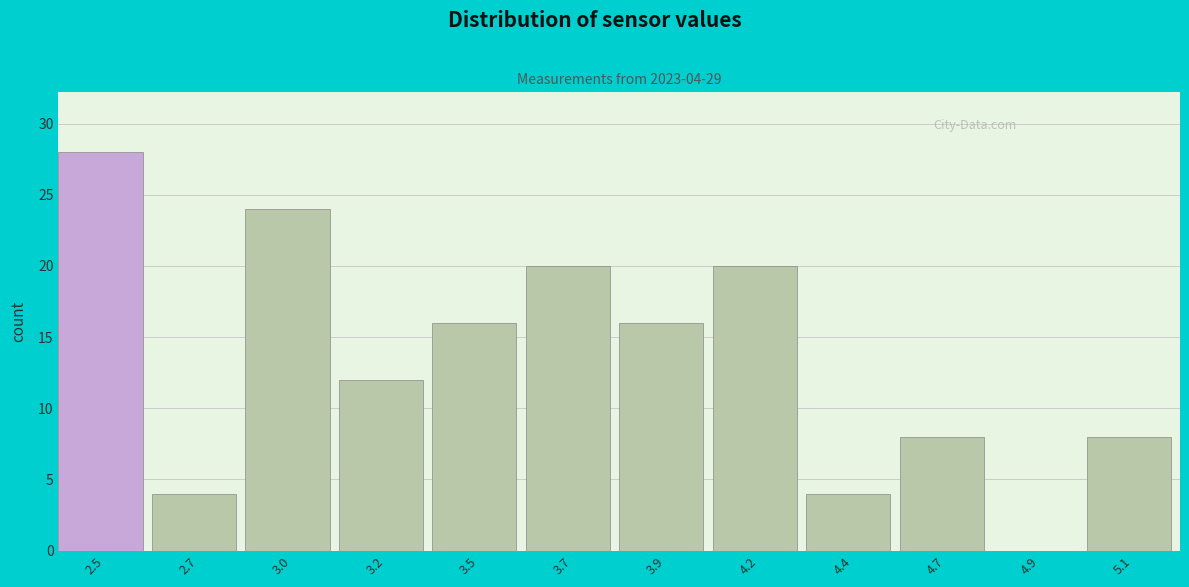

Reading left to right, transcribe all the data shown in this chart.

2.5=28	2.7=4	3.0=24	3.2=12	3.5=16	3.7=20	3.9=16	4.2=20	4.4=4	4.7=8	4.9=0	5.1=8